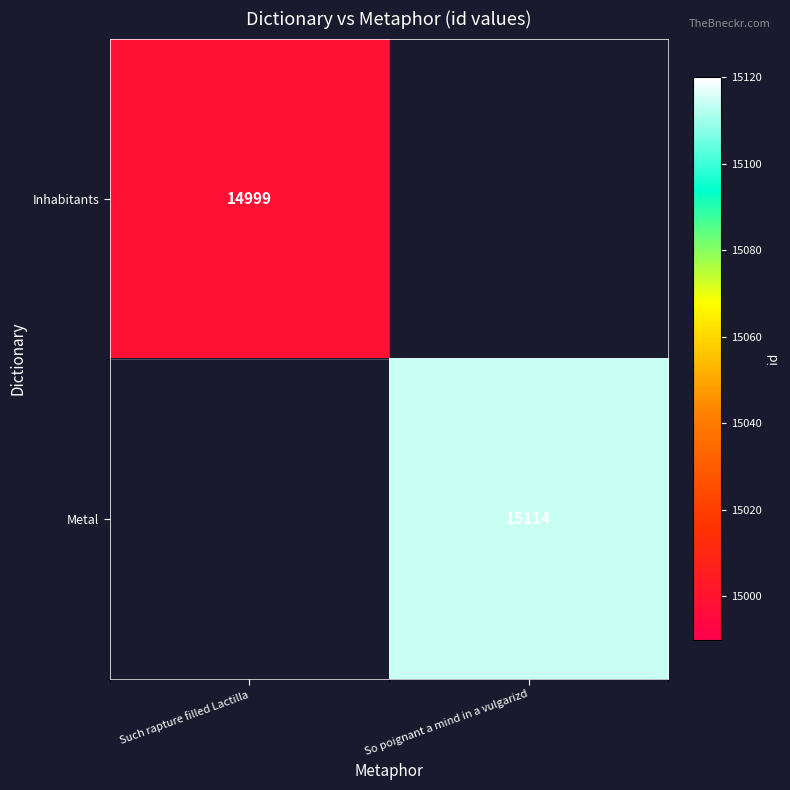

What is the maximum value shown in the chart?

15114.0